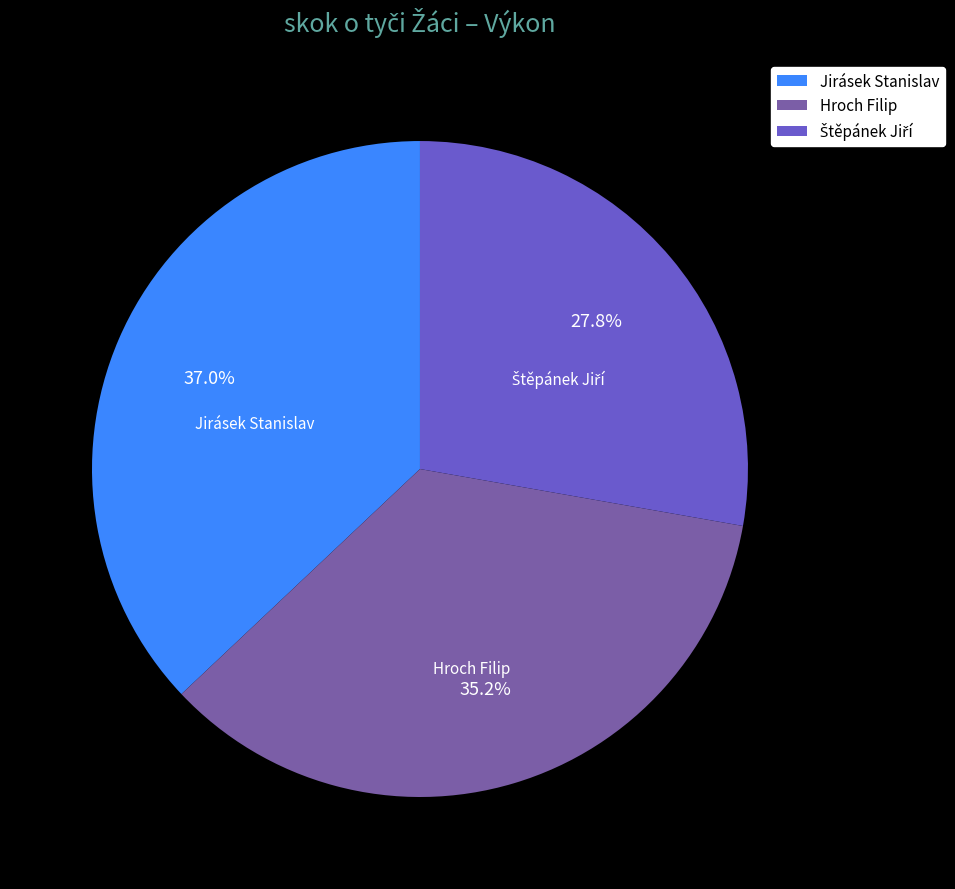

Which slice is the largest?

Jirásek Stanislav